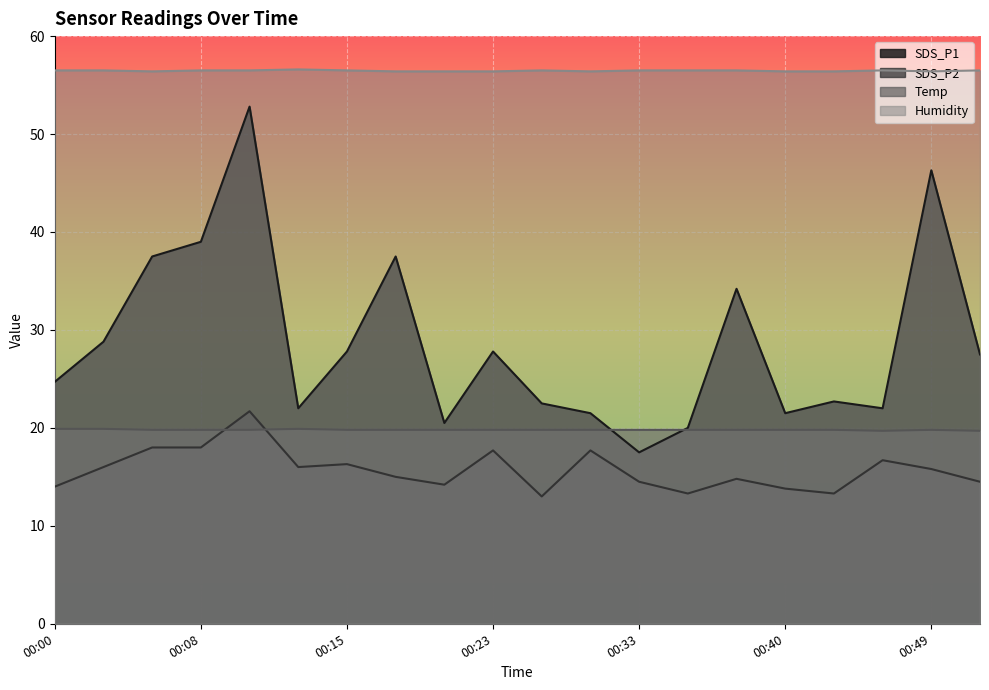

How many data points in SDS_P1 are above 27?

10